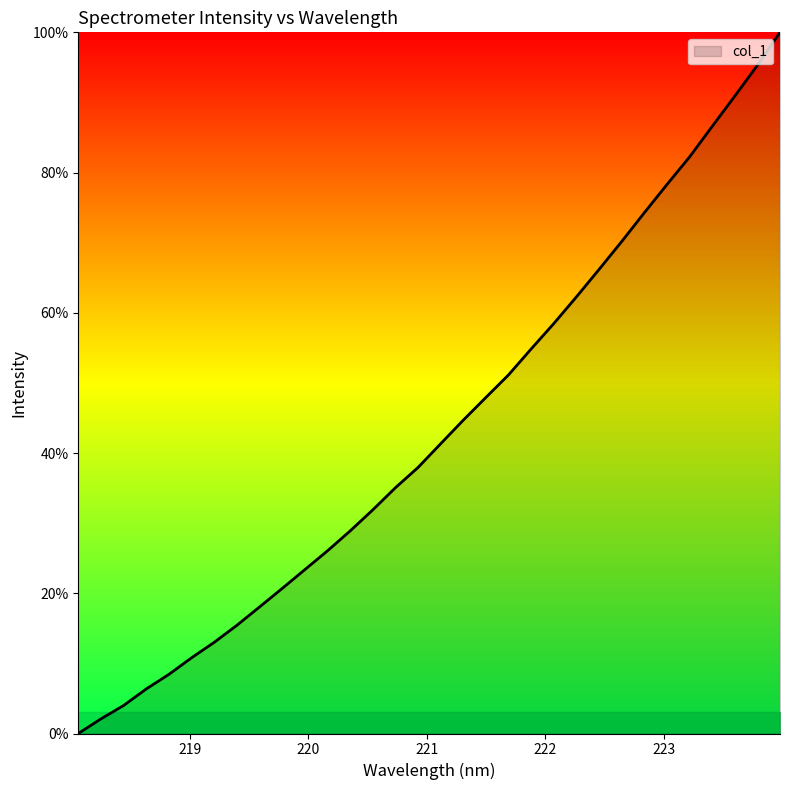

What is the difference between the maximum and minimum values?

100.0